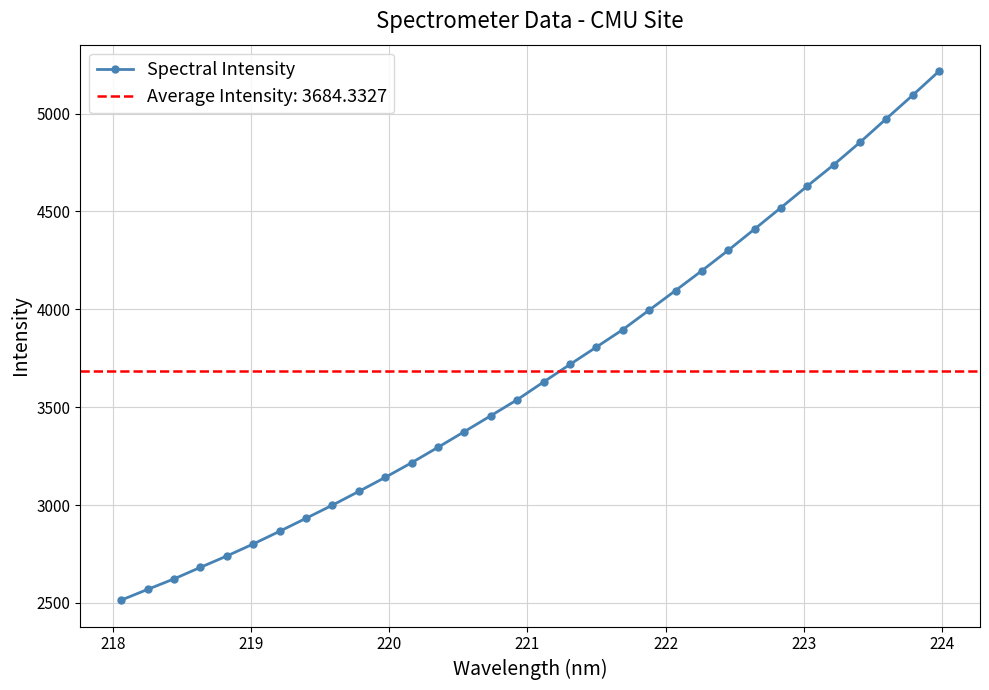

What is the value of the Spectral Intensity point at the 16th from the left?

3538.3